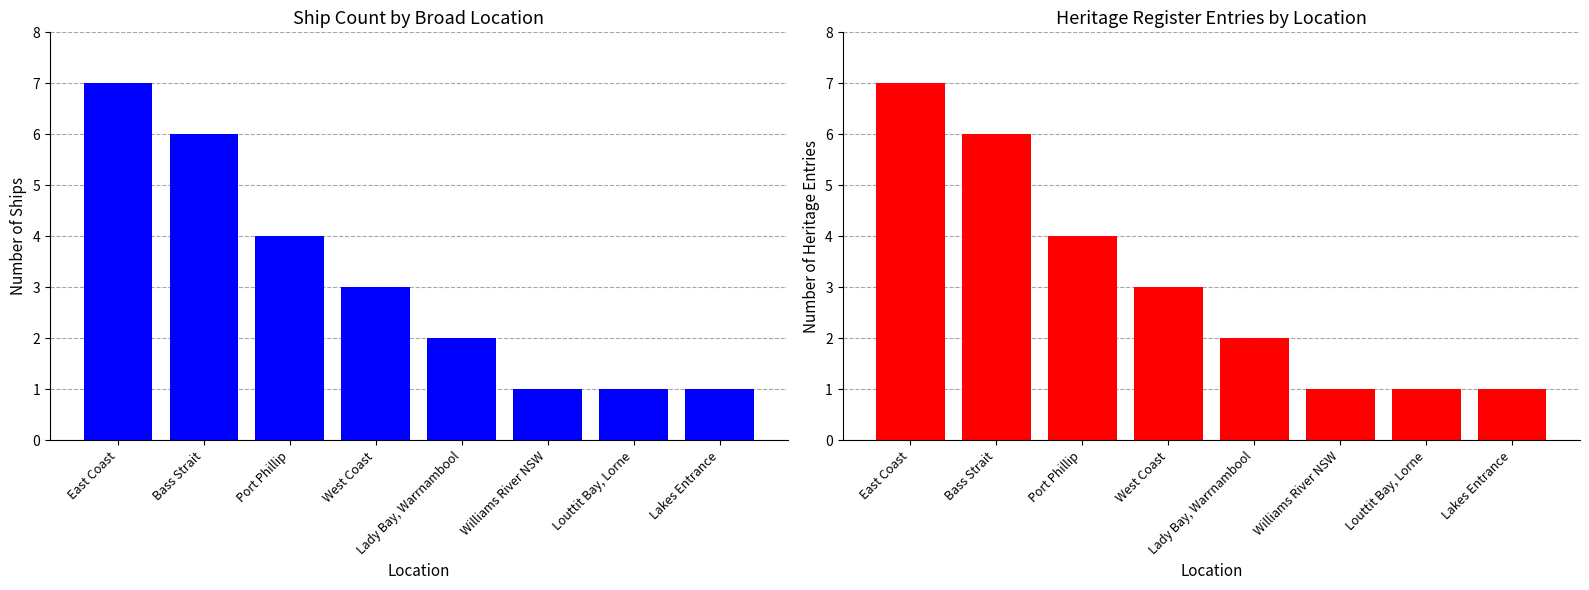

Rank the series at Lakes Entrance from highest to lowest value.

Ship Count, Heritage Register Entries